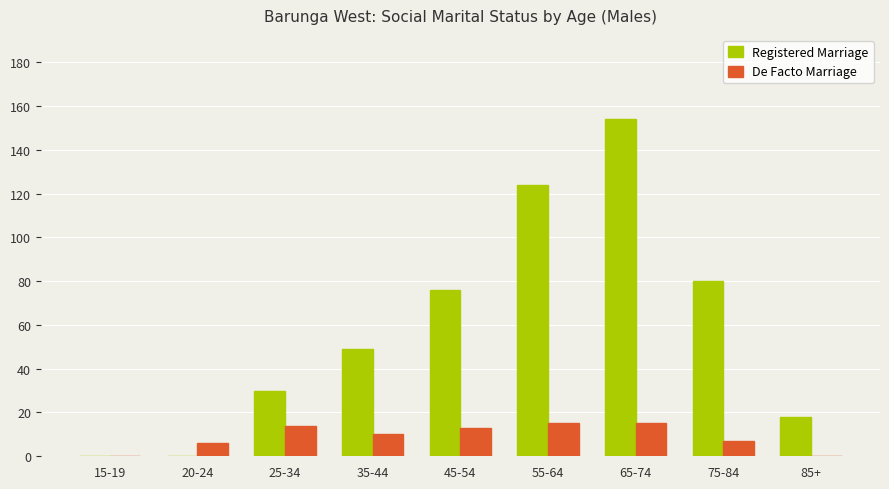

Which series has the largest total across all categories?

Registered Marriage